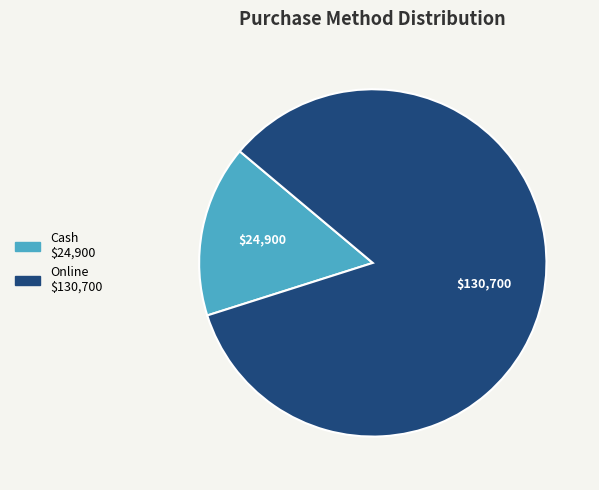

Count the number of slices in the pie.

2